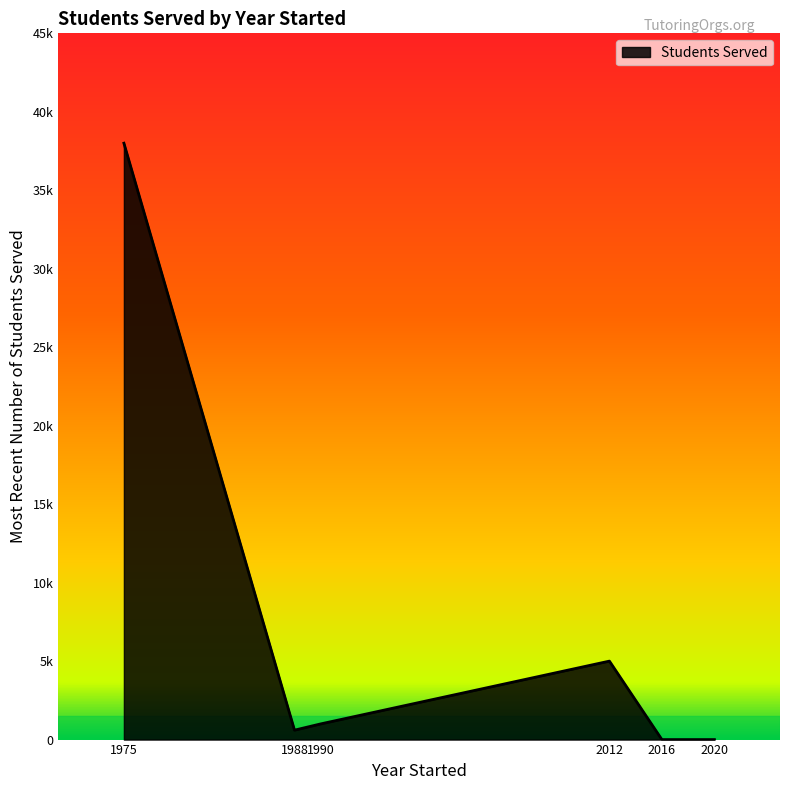

What is the difference between the values at 1990 and 2012?

4000